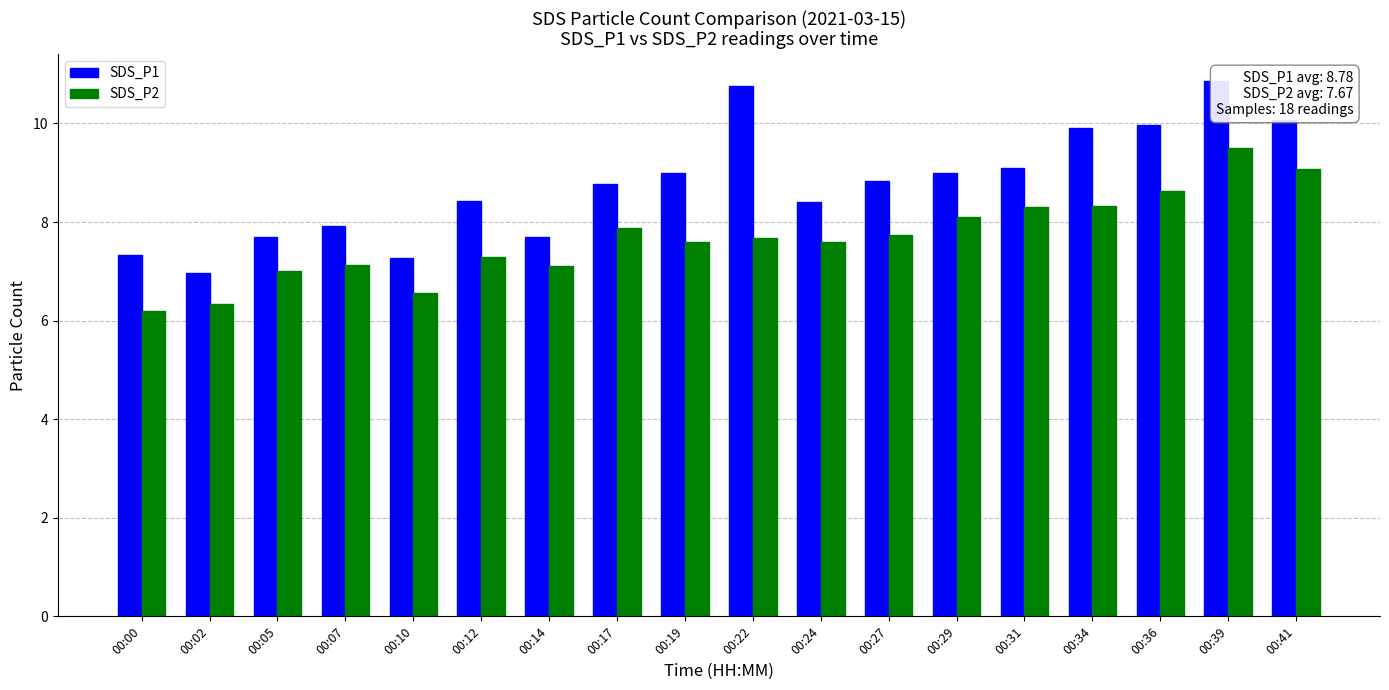

Which has a higher value, 00:17 or 00:00?

00:17